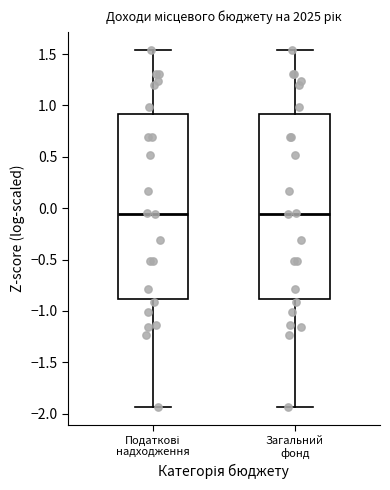

Where is the upper edge of the box for Податкові надходження on the y-axis? The values are not printed on the chart, so give them approximately, as read against the axis.

0.90